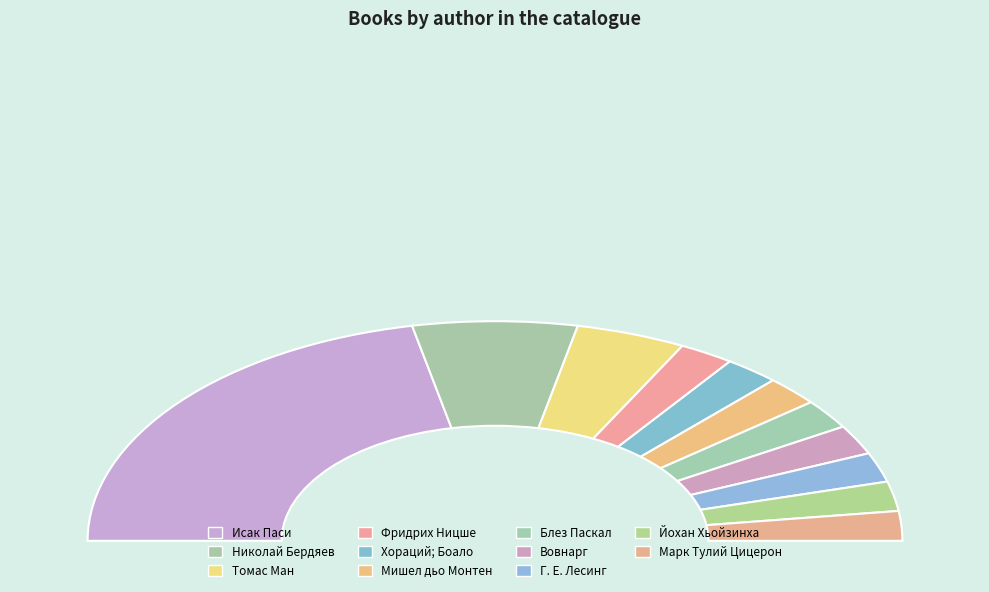

To the nearest percent, what is the combined percentage of Марк Тулий Цицерон and Хораций; Боало?

9%